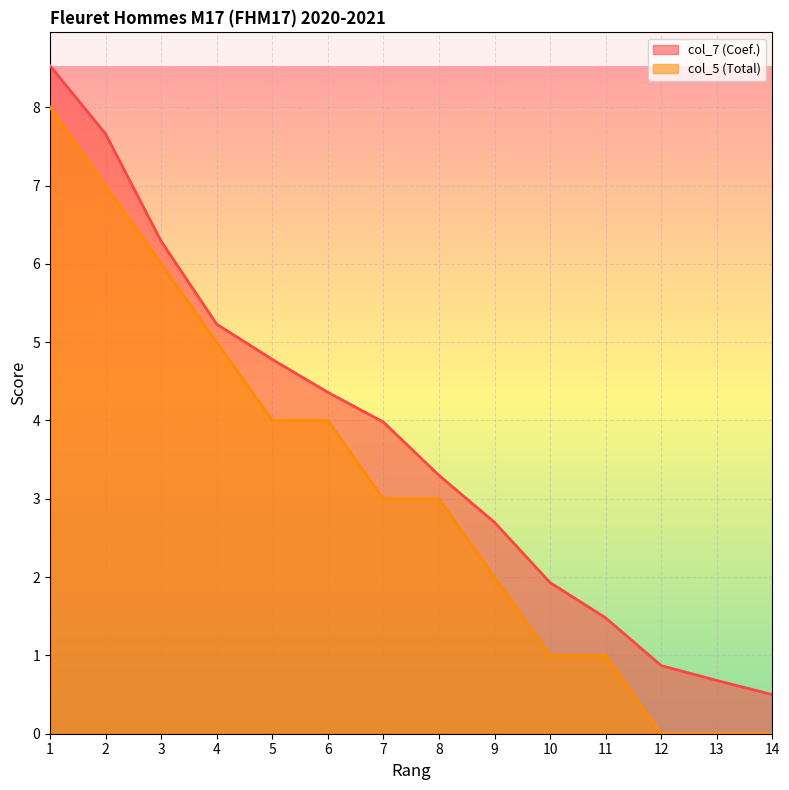

Reading left to right, extract all data points from this chart.

col_7 (Coef.): 8.5	7.7	6.3	5.2	4.8	4.4	4.0	3.3	2.7	1.9	1.5	0.9	0.7	0.5
col_5 (Total): 8.0	7.0	6.0	5.0	4.0	4.0	3.0	3.0	2.0	1.0	1.0	0.0	0.0	0.0